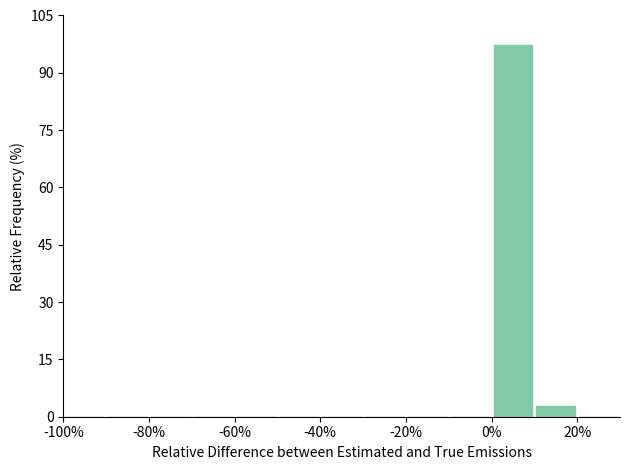

How tall is the bar that spans 0 to 10 on the x-axis? The values are not printed on the chart, so give them approximately, as read against the axis.

98